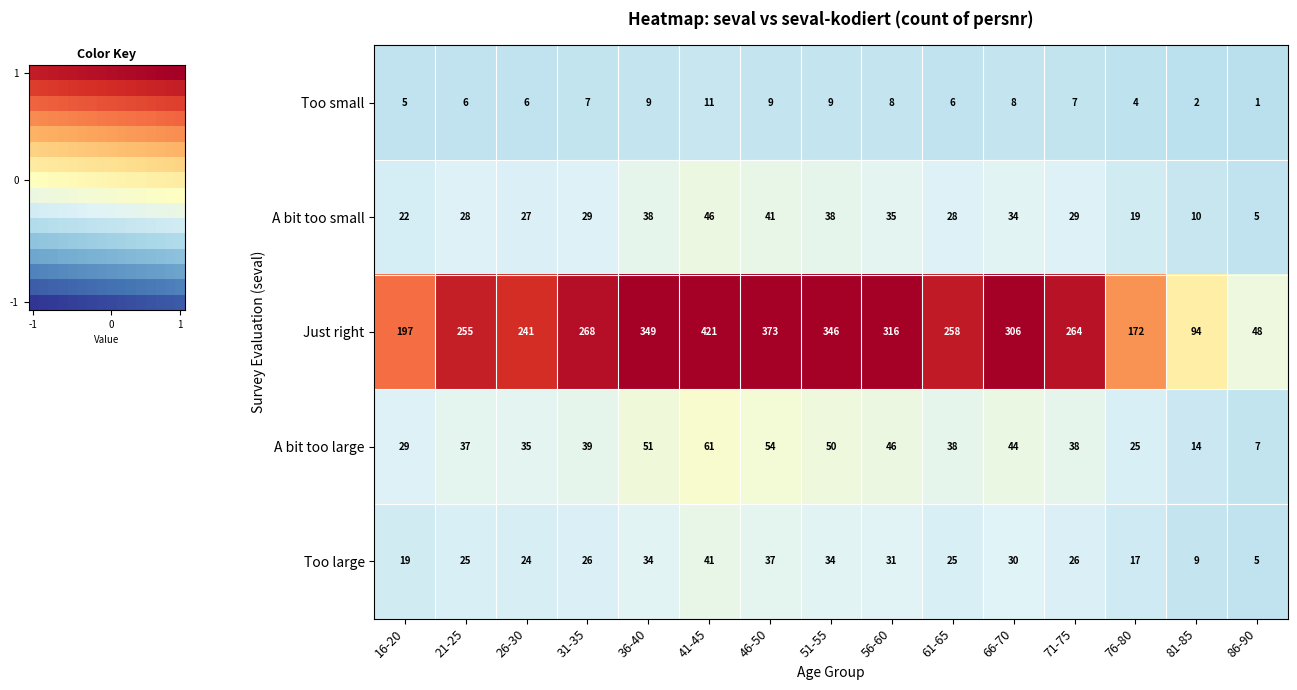

What value does the A bit too small series have at 21-25?

28